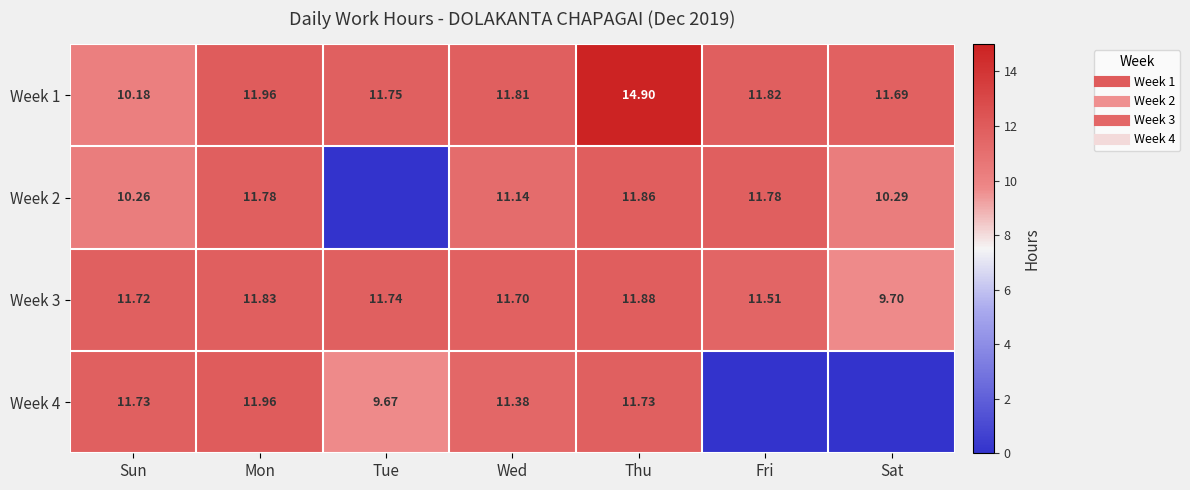

What is the spread (max minus min) of values at Thu?

3.2